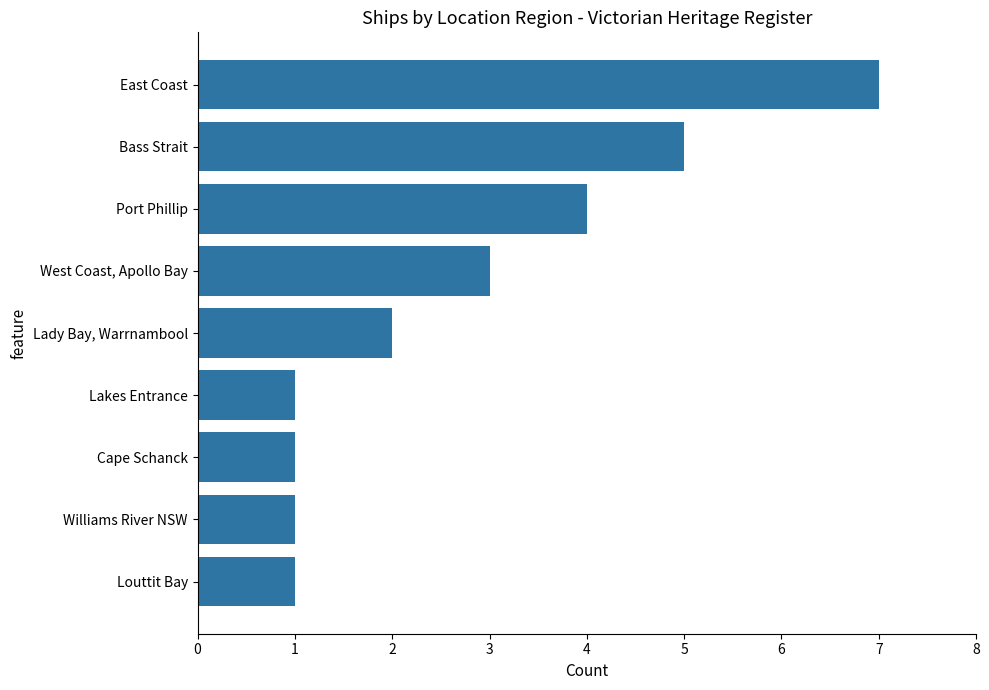

Which category has the highest value across all series?

East Coast